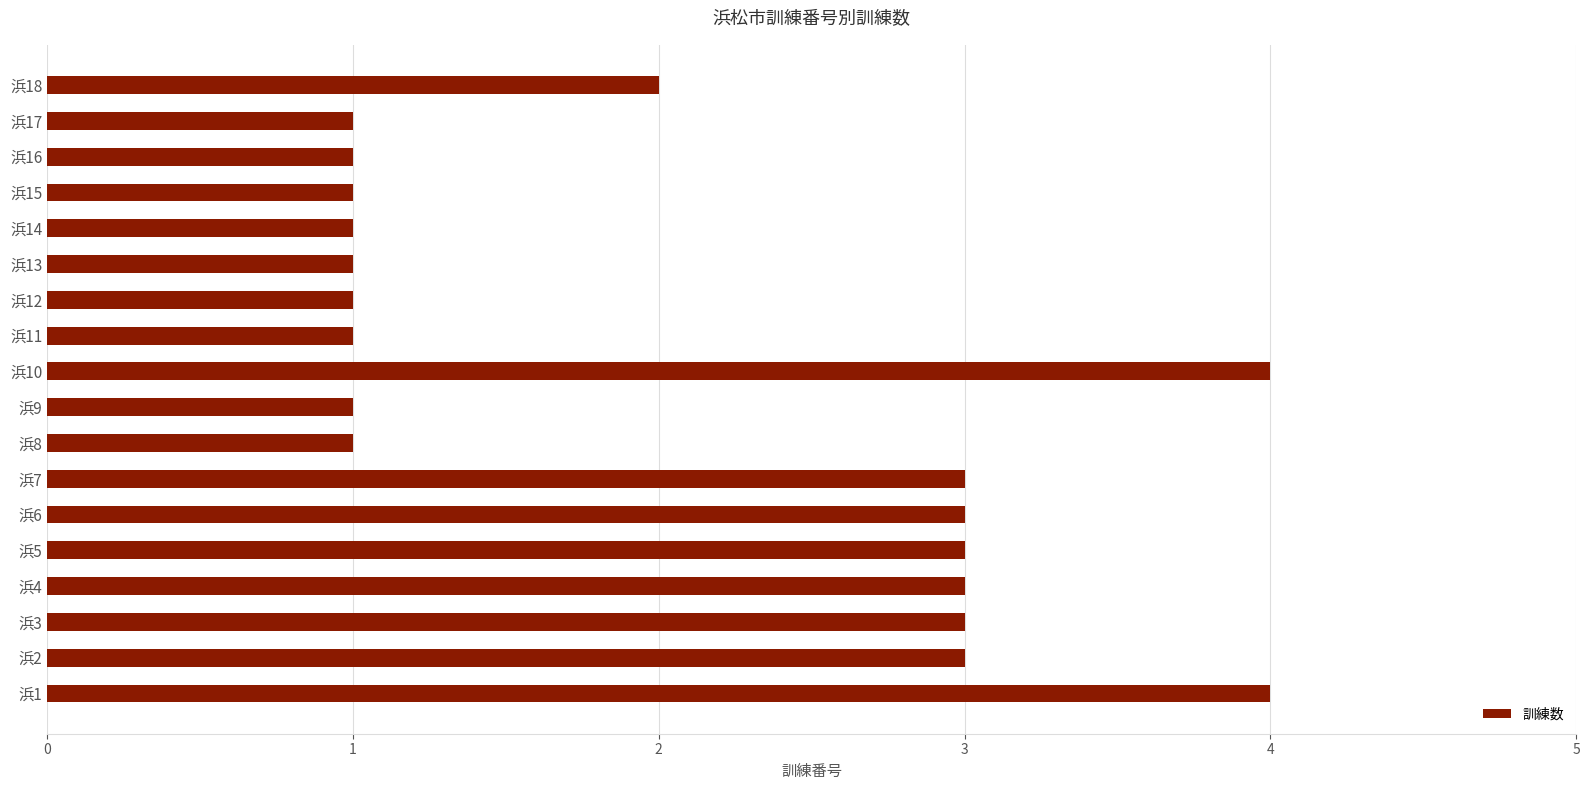

Where is the data nearest to the value 2?

浜18